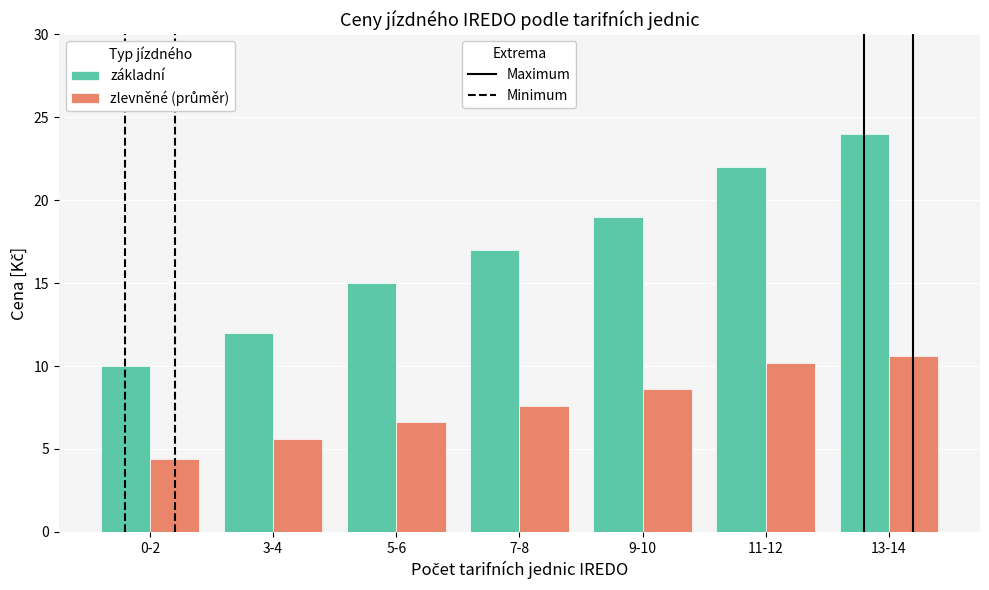

What is the maximum value shown in the chart?

24.0